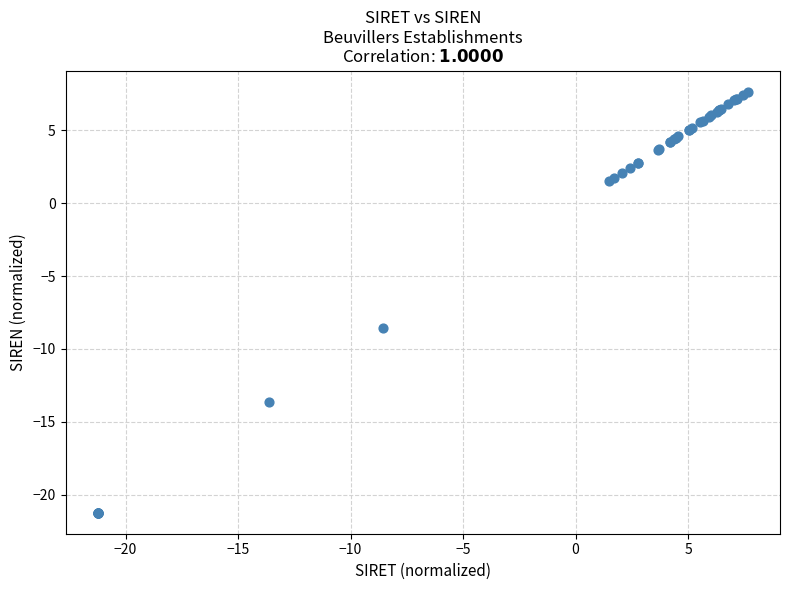

What Y value in the scatter plot is closest to -6?

-8.6